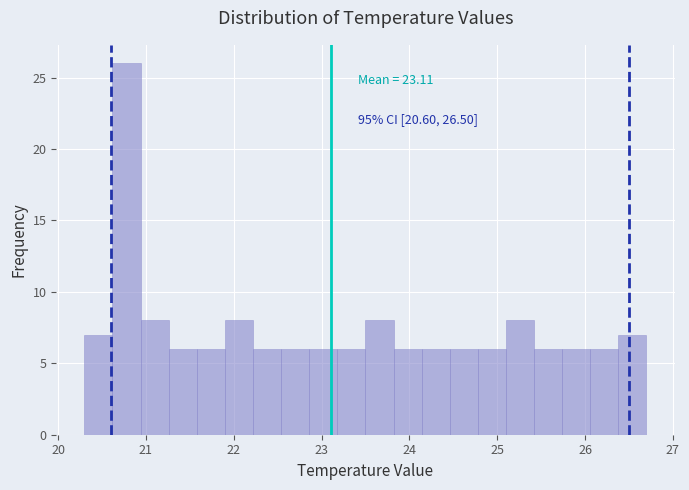

Around what value on the x-axis is the tallest bar? Give the approximate position of its centre, as read against the axis.

20.8